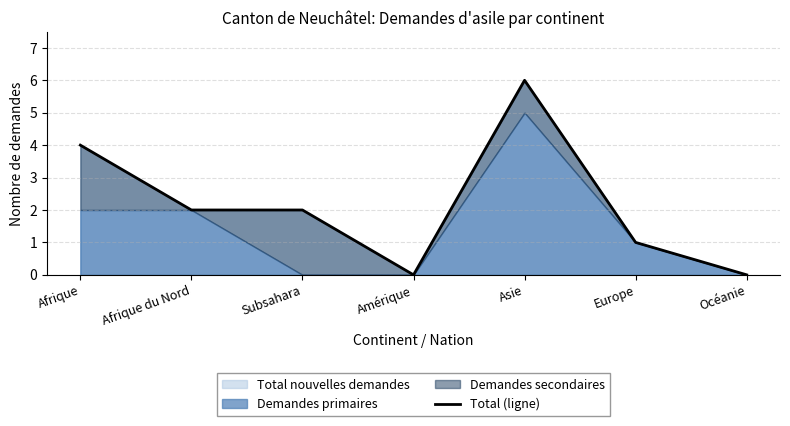

Where is the first local minimum?

Amérique